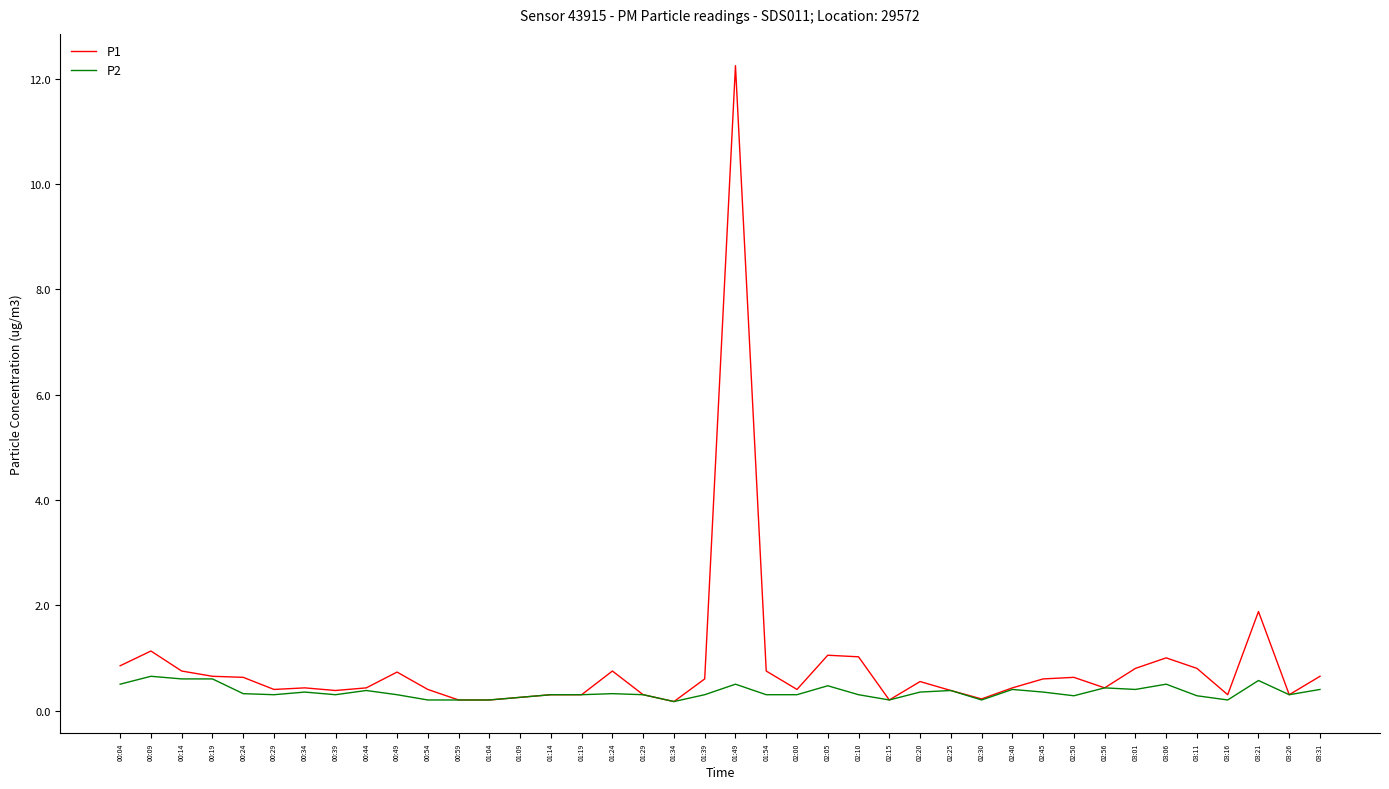

List the series in order of their overall mean, lowest first.

P2, P1